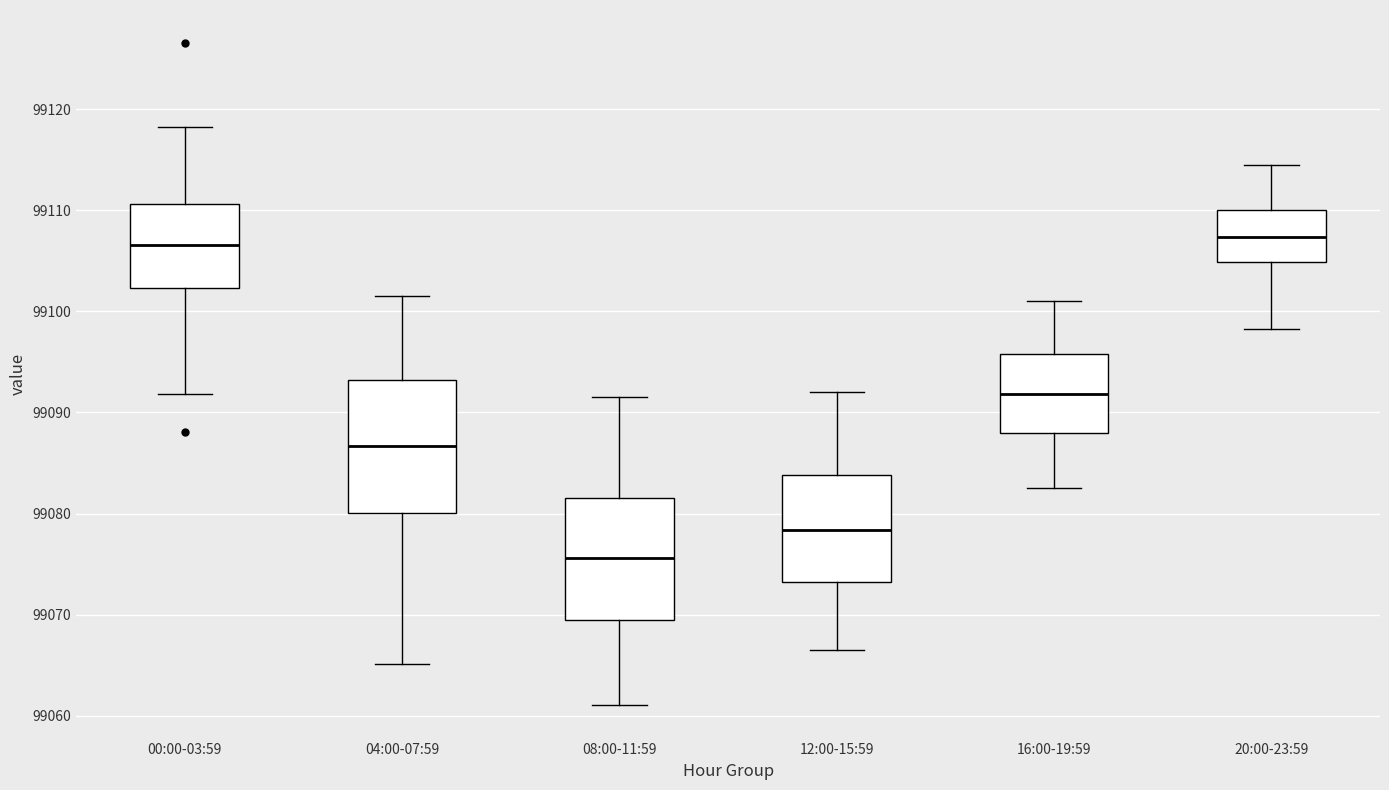

Reading left to right, read every box against the y-axis: the position of its median line, the range the box covers, and the ends of its whiskers. The values are not printed on the chart, so give them approximately, as read against the axis.

00:00-03:59: median 99107, box 99102 to 99111, whiskers 99092 to 99118
04:00-07:59: median 99087, box 99080 to 99093, whiskers 99065 to 99102
08:00-11:59: median 99076, box 99069 to 99082, whiskers 99061 to 99092
12:00-15:59: median 99078, box 99073 to 99084, whiskers 99067 to 99092
16:00-19:59: median 99092, box 99088 to 99096, whiskers 99083 to 99101
20:00-23:59: median 99107, box 99105 to 99110, whiskers 99098 to 99115